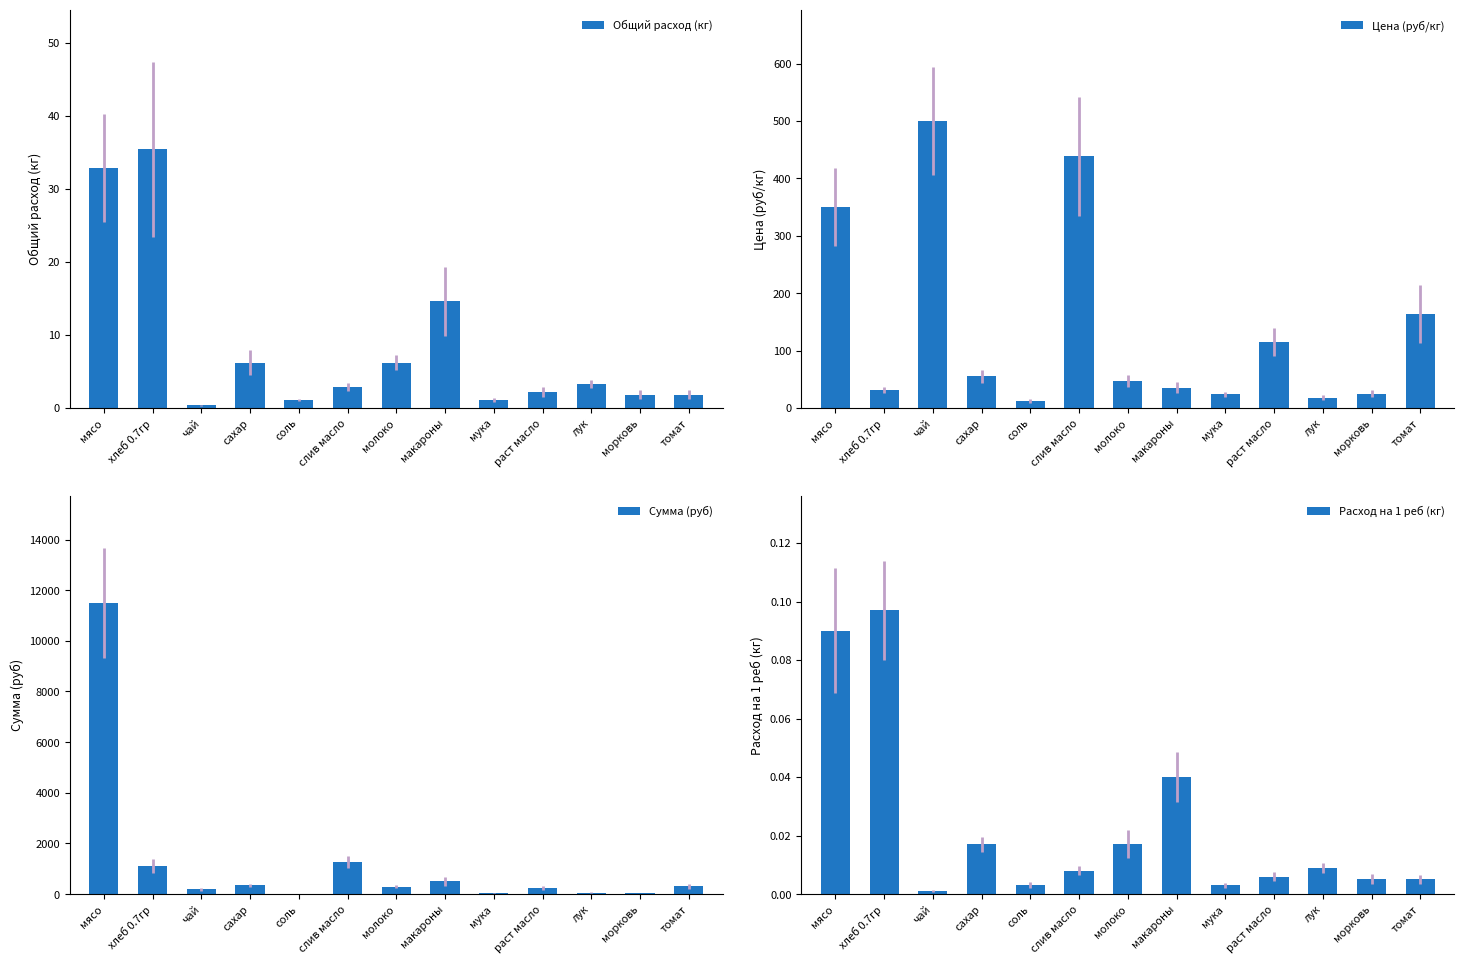

What is the maximum value for Цена (руб/кг)?

500.0